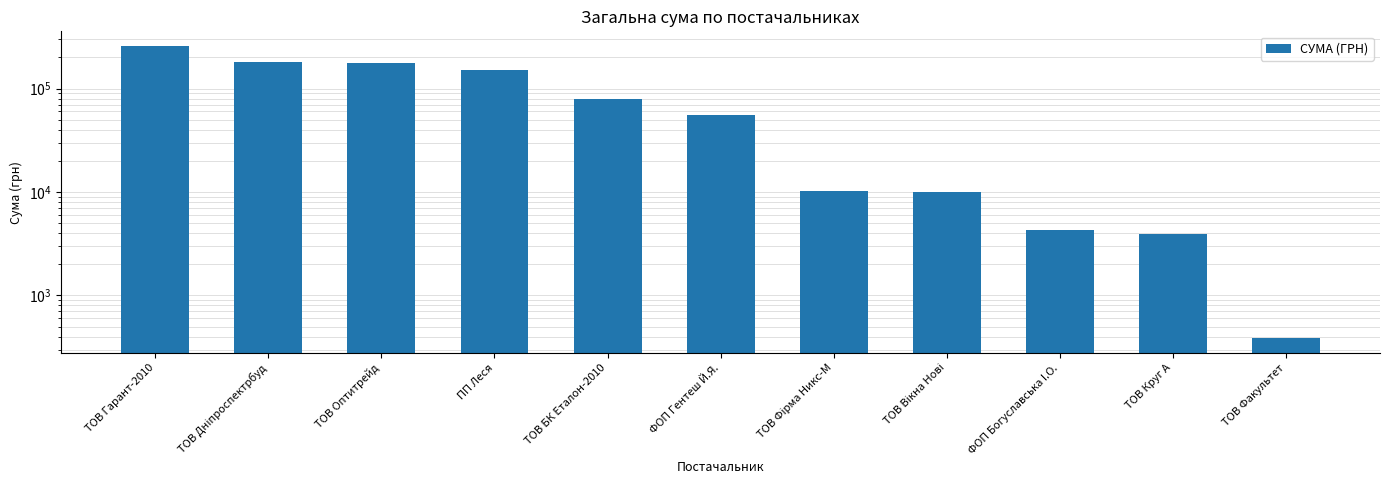

The value at ТОВ Вікна Нові is 9932.0. True or false?

True